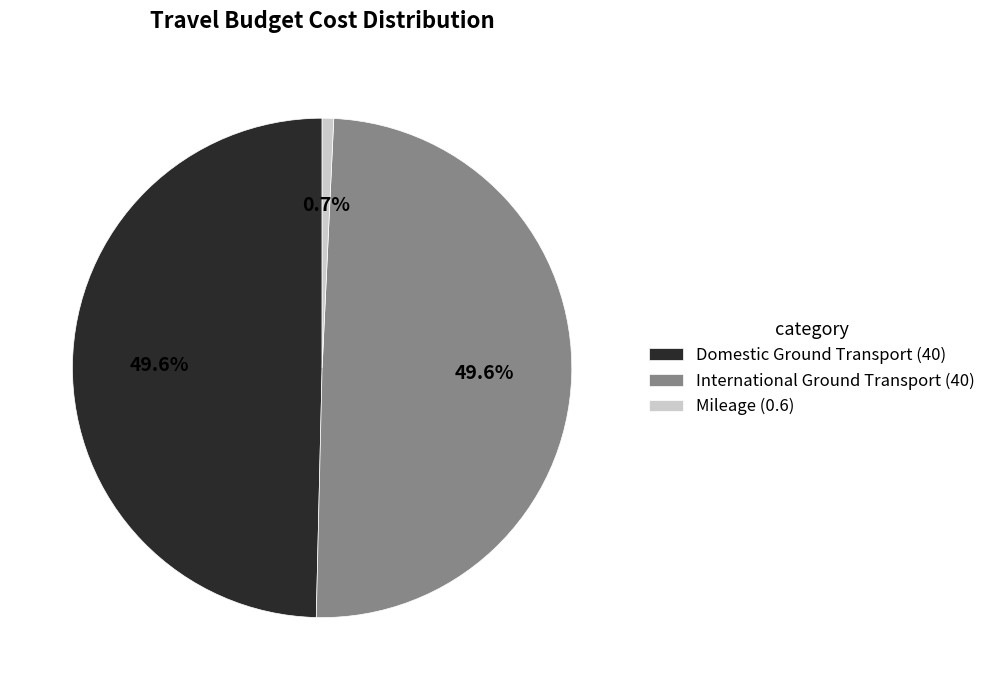

Count the number of slices in the pie.

3